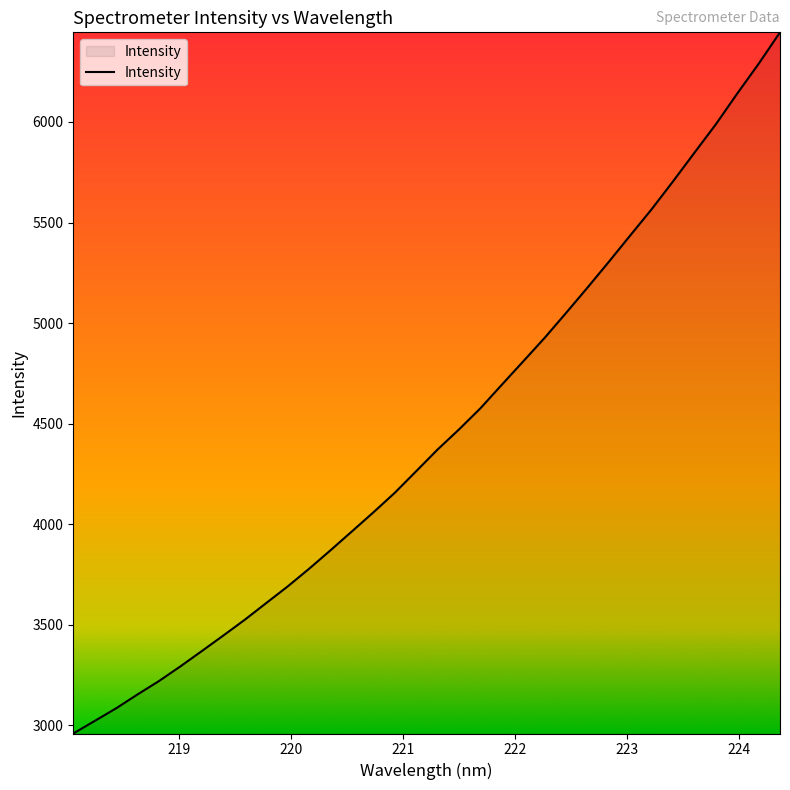

What is the smallest value displayed?

2959.7